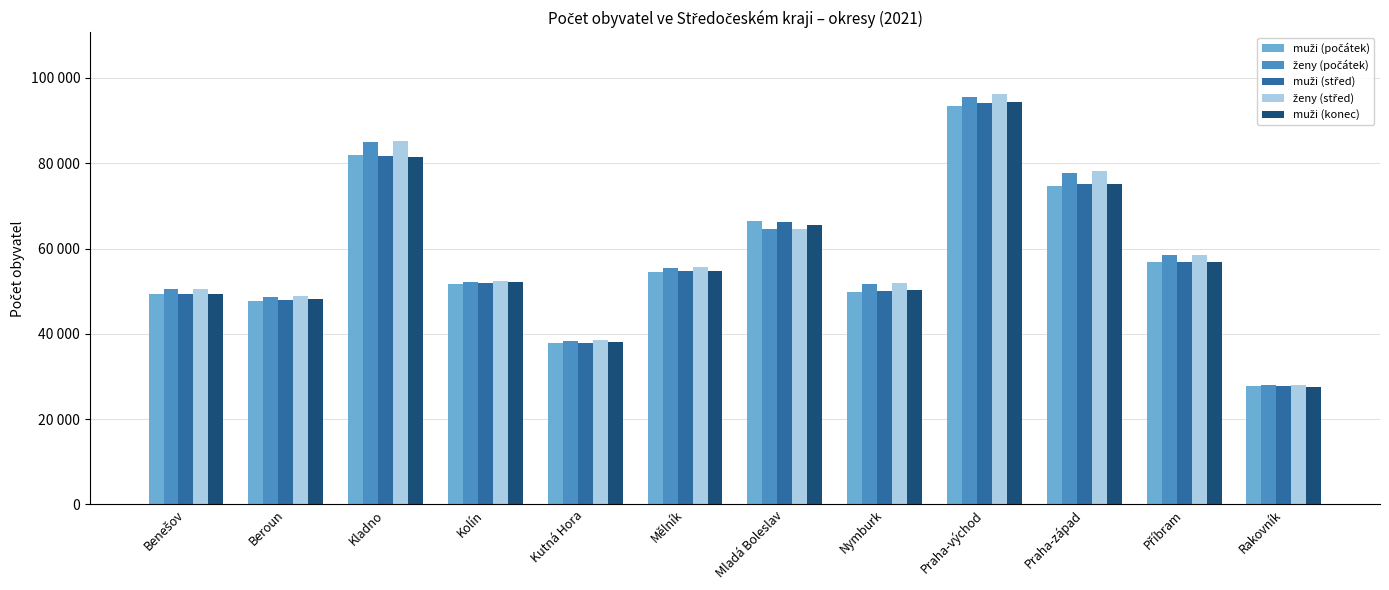

Are the bars grouped side by side (vs. stacked)?

Yes